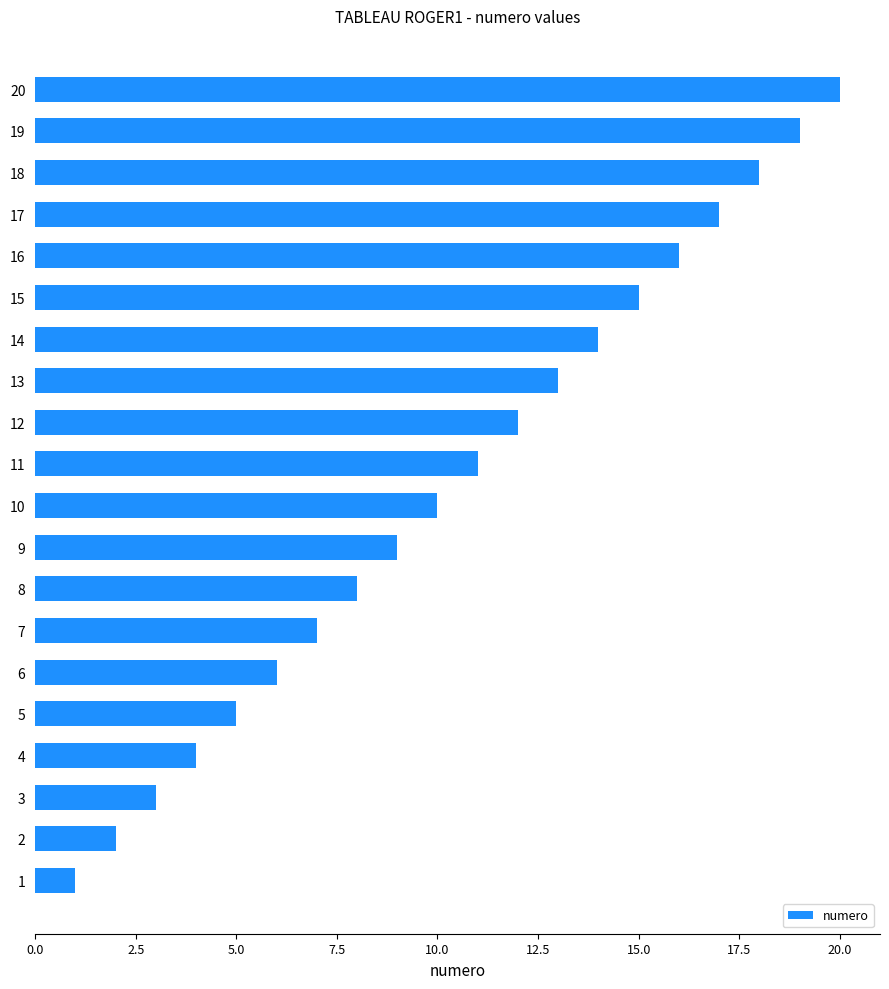

What is the difference between the maximum and minimum values?

19